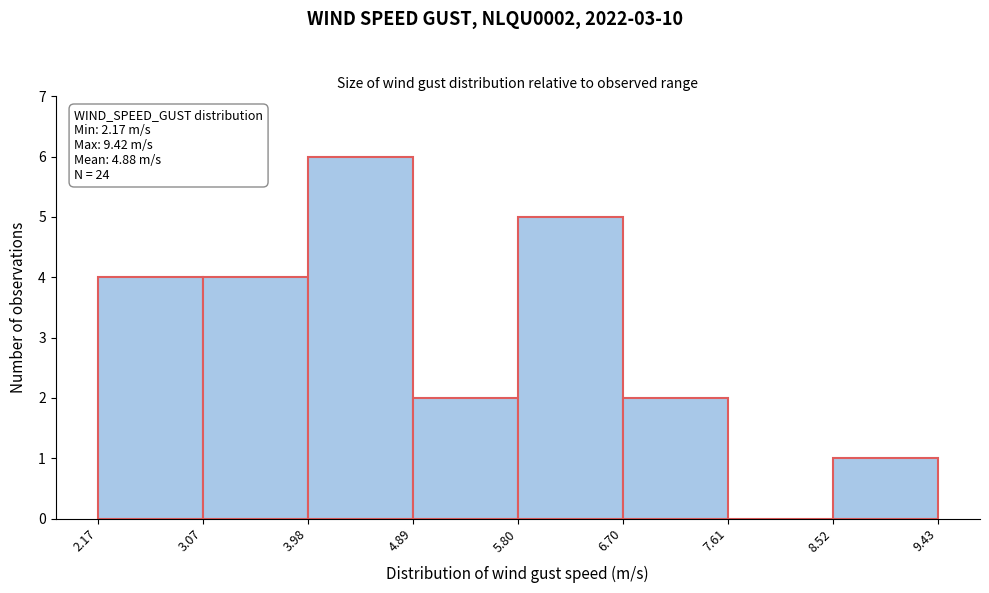

Which range on the x-axis has the tallest bar?

3.98 to 4.89